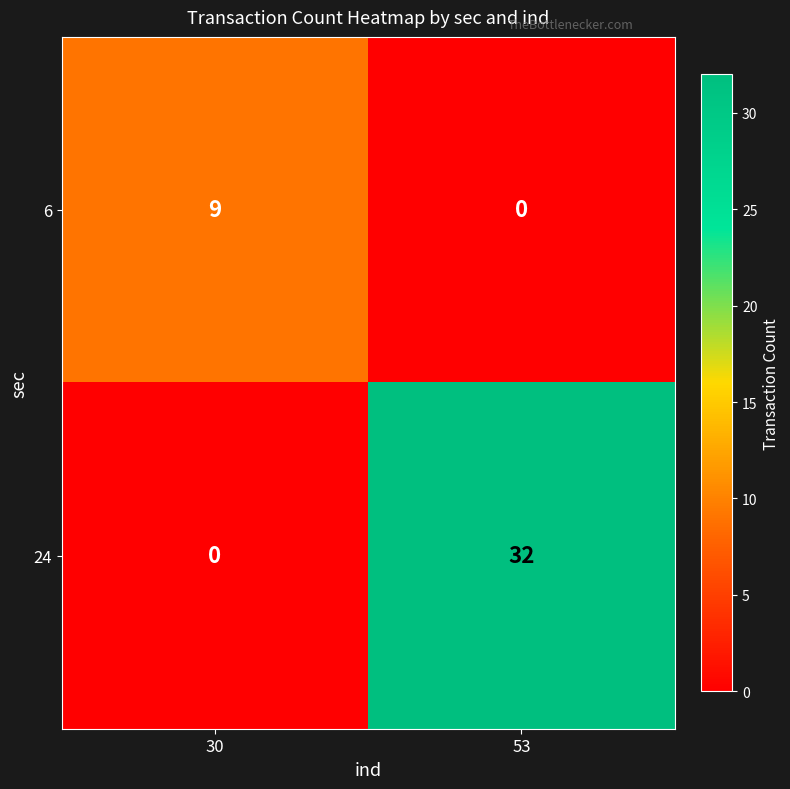

At which label is 24 closest to 16?

30